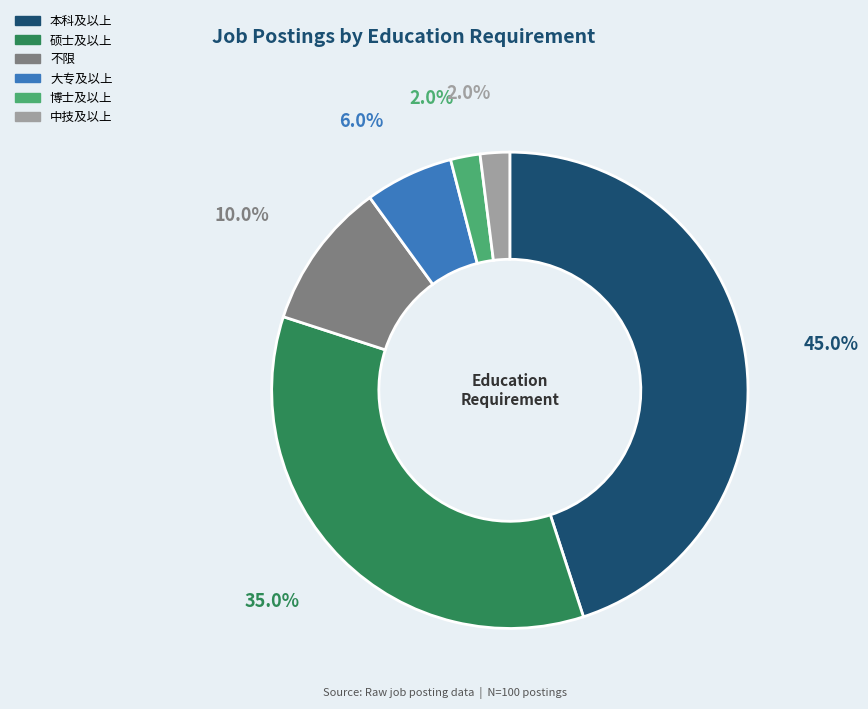

To the nearest percent, what percentage of the pie is 中技及以上?

2%